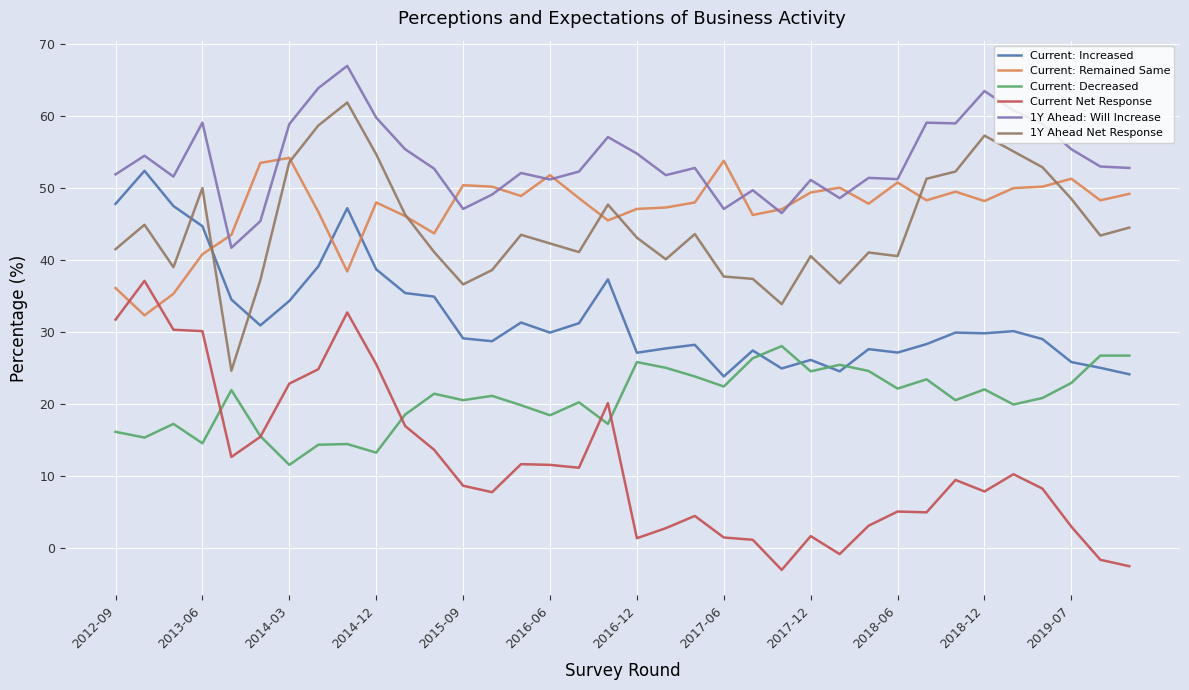

True or false: Current: Remained Same has more than 1 points higher than both neighbors.

True